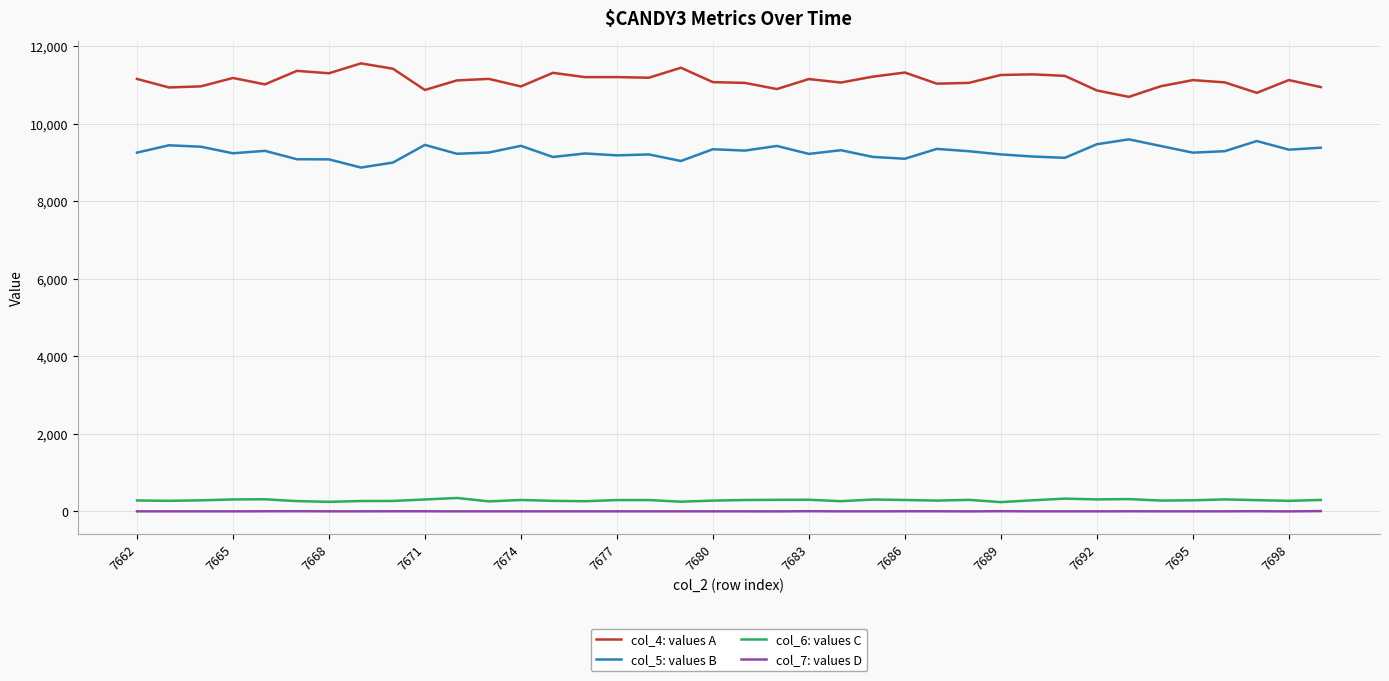

True or false: col_5: values B and col_4: values A intersect in this chart.

False